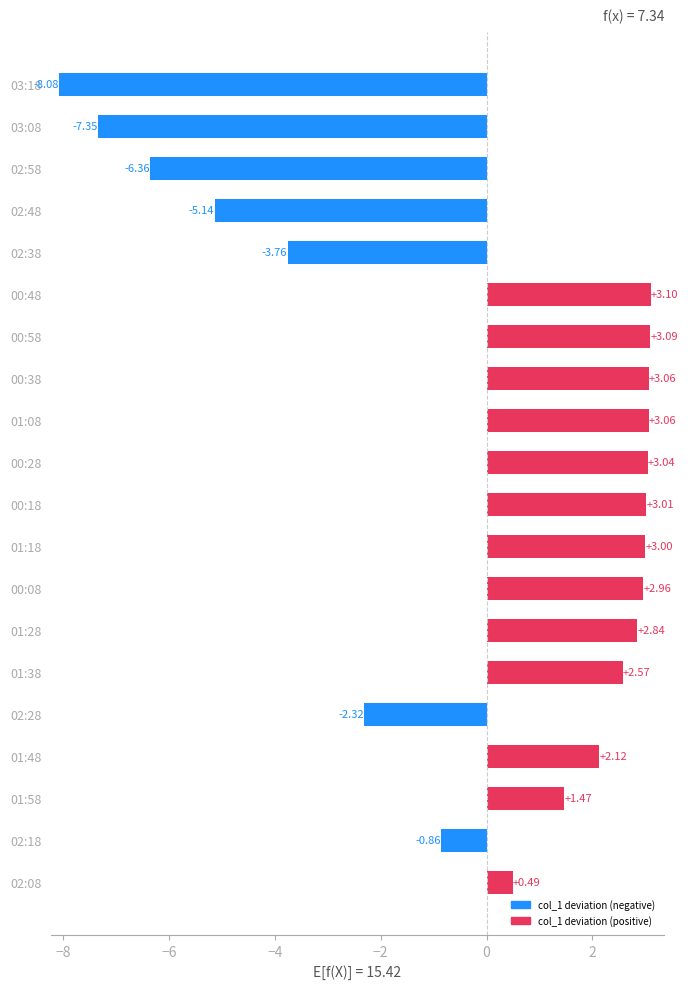

Count the number of data series in this chart.

1